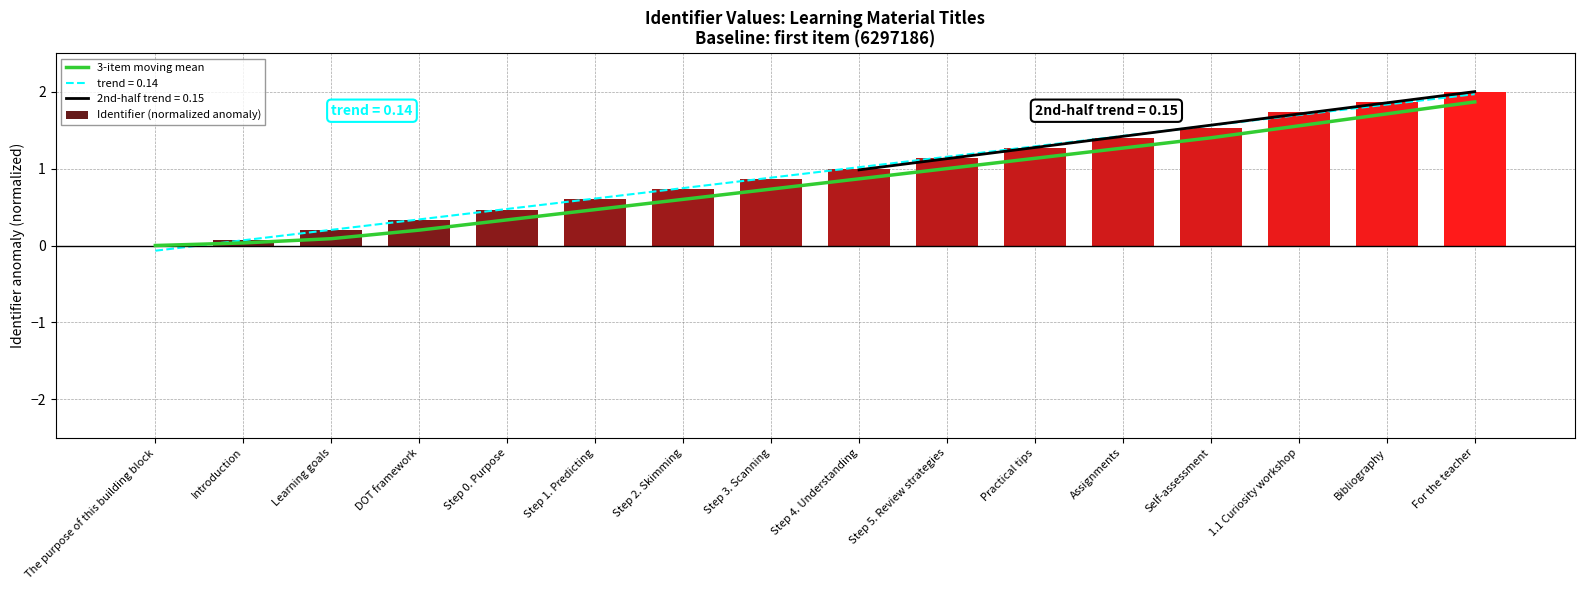

Reading left to right, extract all data points from this chart.

3-item moving mean: 0.0	0.0	0.1	0.2	0.3	0.5	0.6	0.7	0.9	1.0	1.1	1.3	1.4	1.6	1.7	1.9
Identifier (normalized anomaly): 0.0	0.1	0.2	0.3	0.5	0.6	0.7	0.9	1.0	1.1	1.3	1.4	1.5	1.7	1.9	2.0